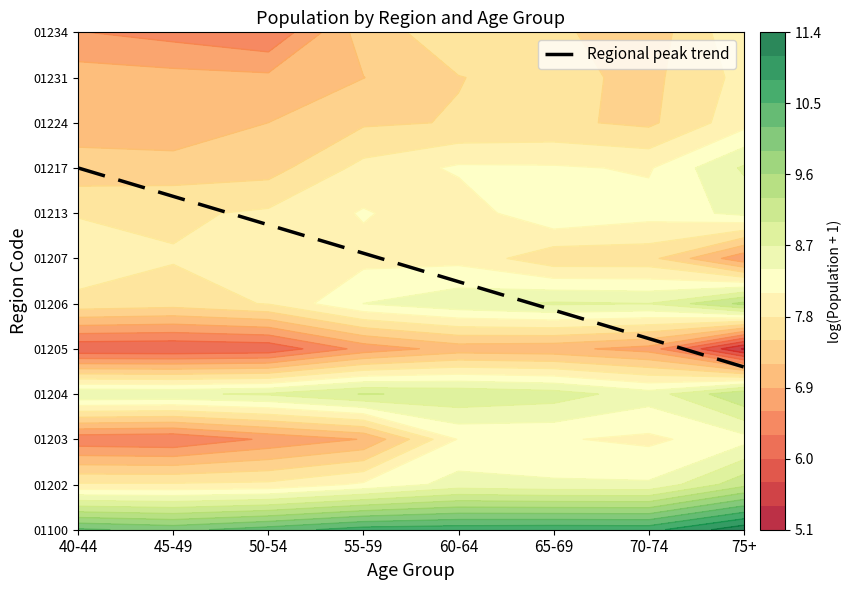

At which category does the chart reach its peak across all series?

40-44